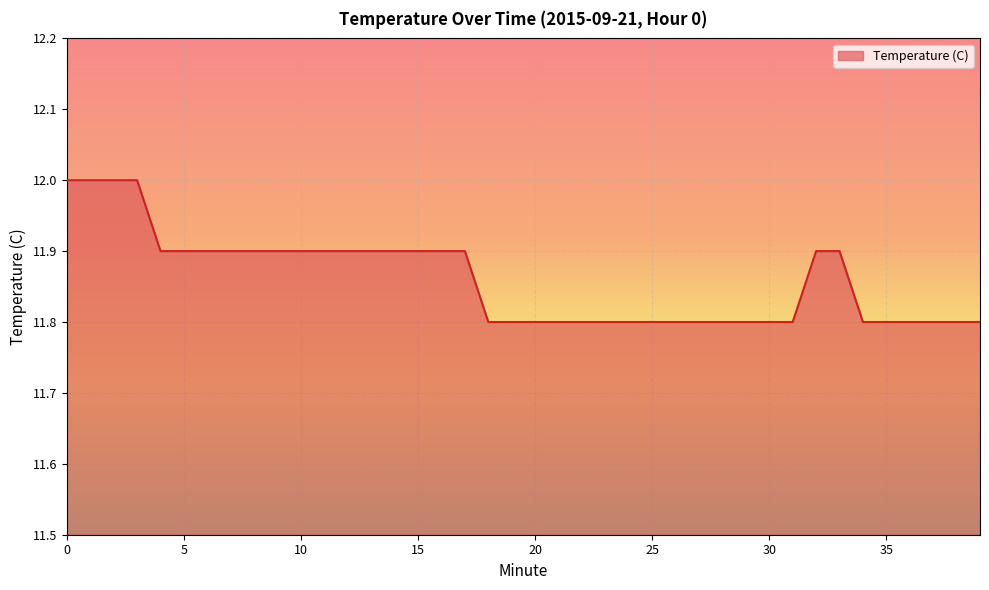

What is the minimum value shown in the chart?

11.8